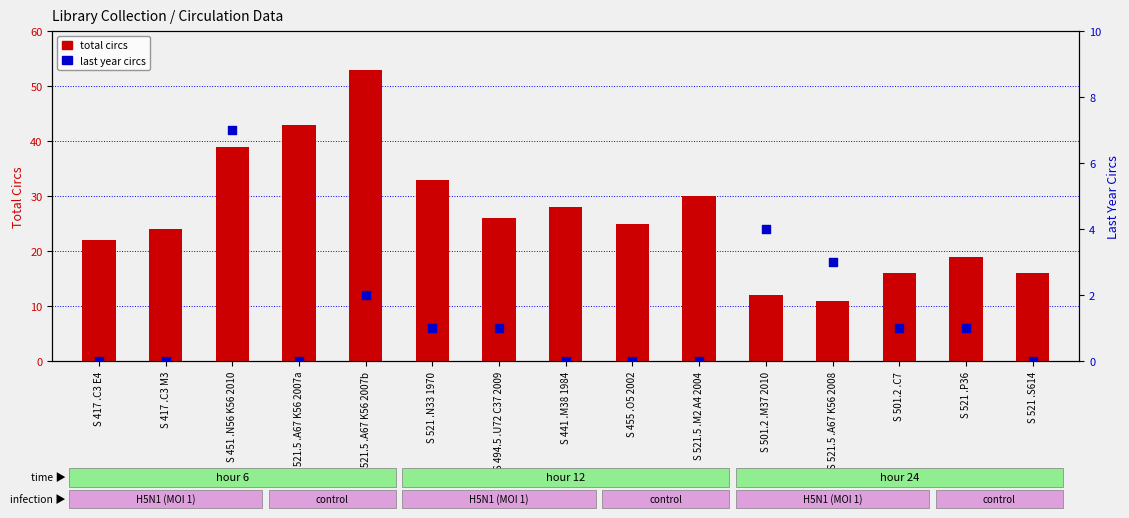

What is the total value across all series at S 521 .S614?

16